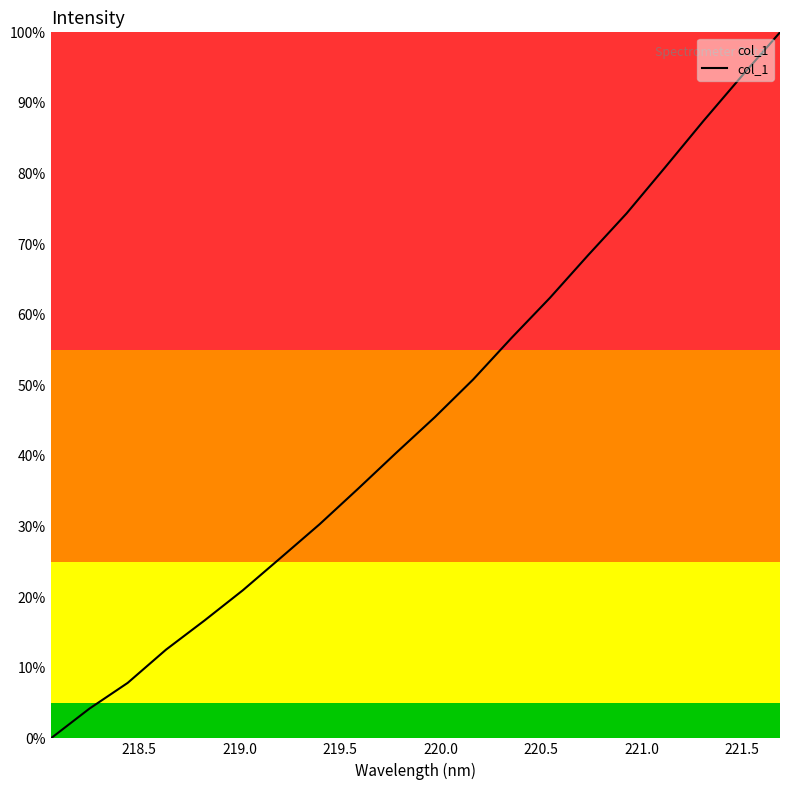

Does the chart have visible grid lines?

No